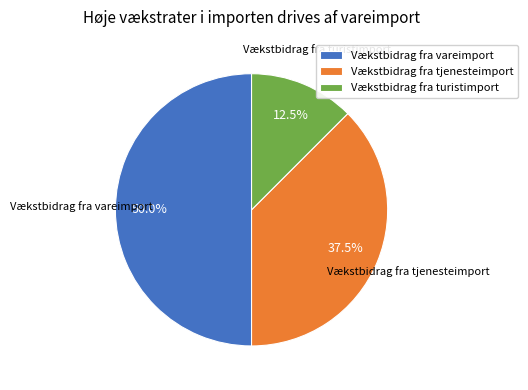

Rank the categories by value from highest to lowest.

Vækstbidrag fra vareimport, Vækstbidrag fra tjenesteimport, Vækstbidrag fra turistimport